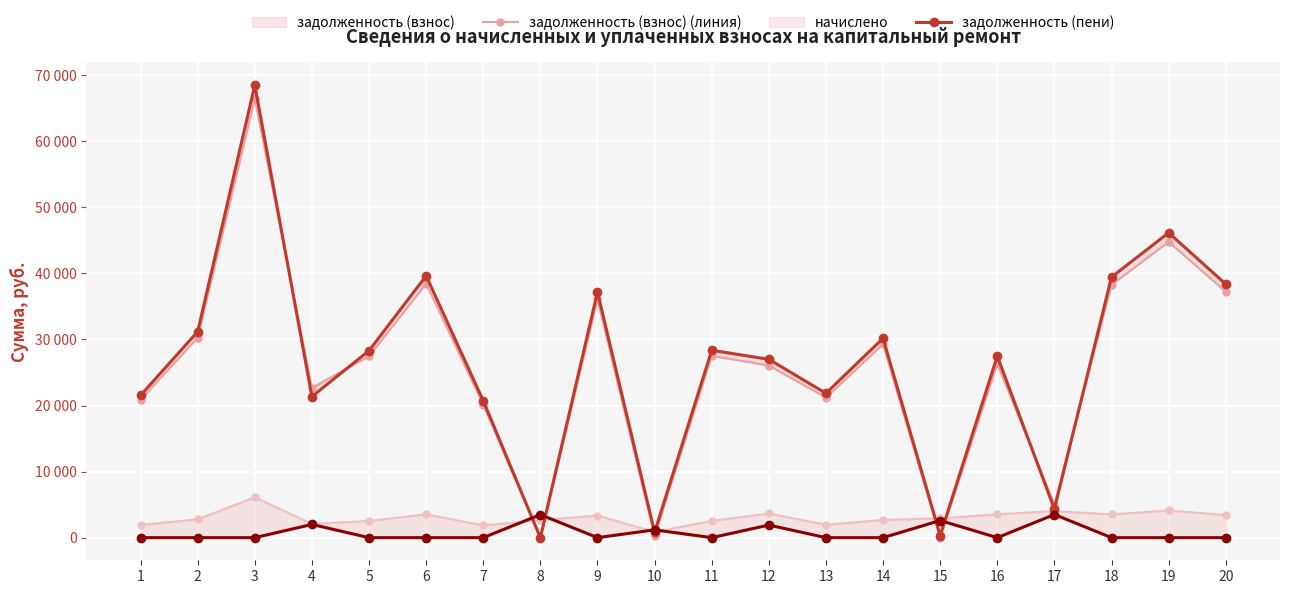

What is the difference between the highest and lowest values at 1?

21540.0